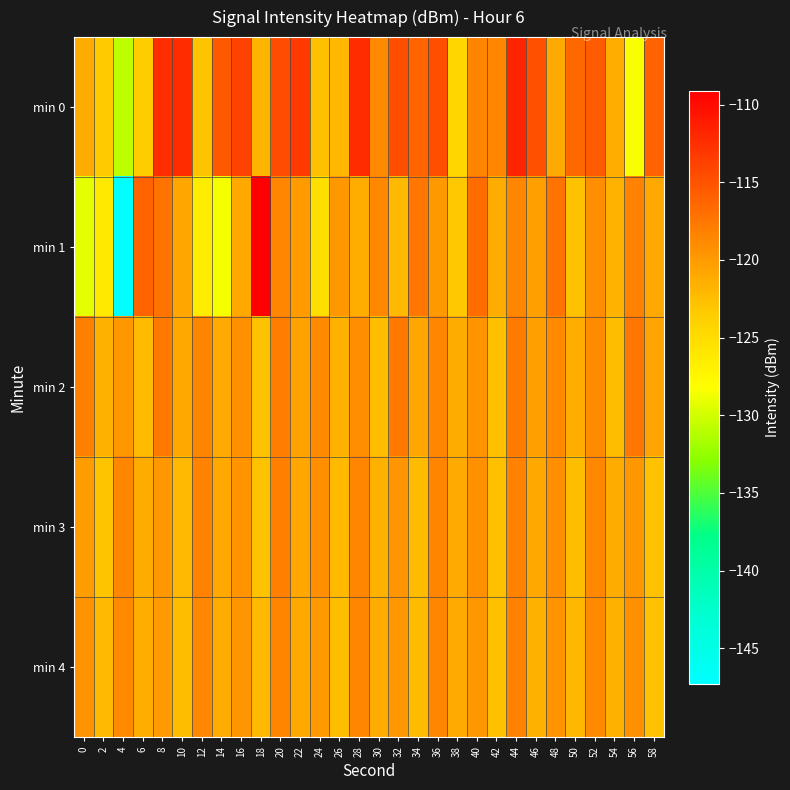

Reading left to right, extract all data points from this chart.

min 0: 0=-121.3	2=-123.3	4=-130.8	6=-123.4	8=-112.4	10=-112.3	12=-122.9	14=-115.4	16=-113.8	18=-121.8	20=-114.6	22=-113.2	24=-122.6	26=-122.0	28=-112.3	30=-118.9	32=-114.7	34=-116.1	36=-114.7	38=-124.4	40=-118.5	42=-118.5	44=-111.8	46=-114.8	48=-121.2	50=-116.4	52=-115.6	54=-121.4	56=-128.4	58=-116.0
min 1: 0=-129.3	2=-126.2	4=-147.3	6=-116.2	8=-117.3	10=-120.8	12=-126.6	14=-128.6	16=-120.9	18=-109.1	20=-118.5	22=-120.1	24=-125.3	26=-119.8	28=-121.4	30=-118.7	32=-122.1	34=-117.5	36=-119.9	38=-123.2	40=-116.8	42=-121.3	44=-118.6	46=-120.4	48=-117.2	50=-122.8	52=-119.1	54=-121.7	56=-118.3	58=-120.9
min 2: 0=-118.1	2=-121.5	4=-119.8	6=-122.3	8=-117.6	10=-120.9	12=-118.4	14=-121.1	16=-119.3	18=-122.7	20=-117.9	22=-120.5	24=-118.8	26=-121.6	28=-119.2	30=-122.4	32=-117.7	34=-120.8	36=-118.5	38=-121.2	40=-119.5	42=-122.6	44=-117.8	46=-120.3	48=-118.9	50=-121.4	52=-119.0	54=-122.5	56=-117.5	58=-120.7
min 3: 0=-120.2	2=-122.9	4=-118.6	6=-121.3	8=-119.7	10=-122.1	12=-118.3	14=-121.0	16=-119.4	18=-122.8	20=-118.1	22=-120.8	24=-119.2	26=-122.2	28=-118.5	30=-121.5	32=-119.6	34=-122.3	36=-118.4	38=-121.1	40=-119.3	42=-122.6	44=-118.2	46=-120.9	48=-119.1	50=-122.4	52=-118.7	54=-121.2	56=-119.8	58=-122.7
min 4: 0=-119.5	2=-122.1	4=-118.8	6=-121.4	8=-120.0	10=-122.5	12=-118.7	14=-121.3	16=-119.6	18=-122.2	20=-118.4	22=-121.0	24=-119.9	26=-122.4	28=-118.6	30=-121.2	32=-119.7	34=-122.3	36=-118.5	38=-121.1	40=-119.8	42=-122.6	44=-118.3	46=-121.5	48=-119.4	50=-122.0	52=-118.9	54=-121.6	56=-119.3	58=-122.7